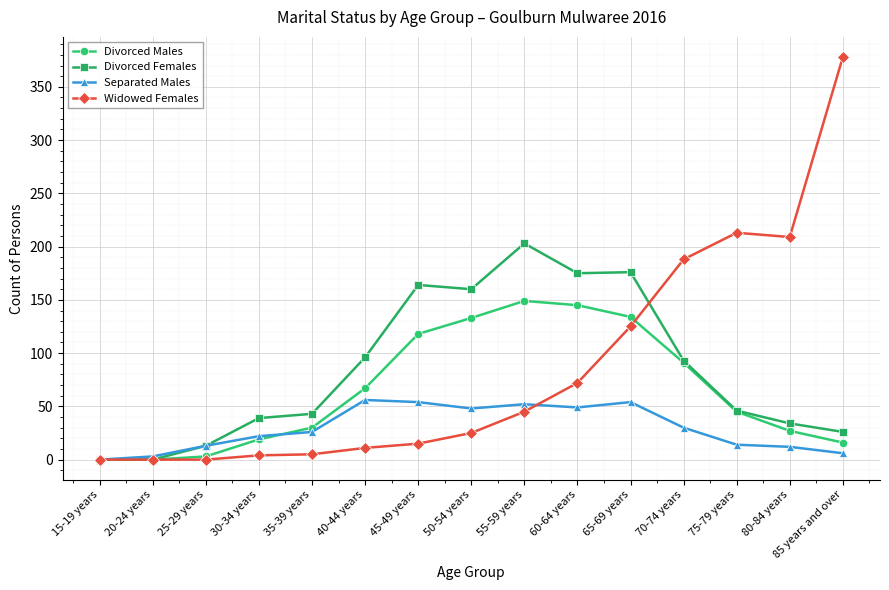

Rank the series by their maximum value, from lowest to highest.

Separated Males, Divorced Males, Divorced Females, Widowed Females